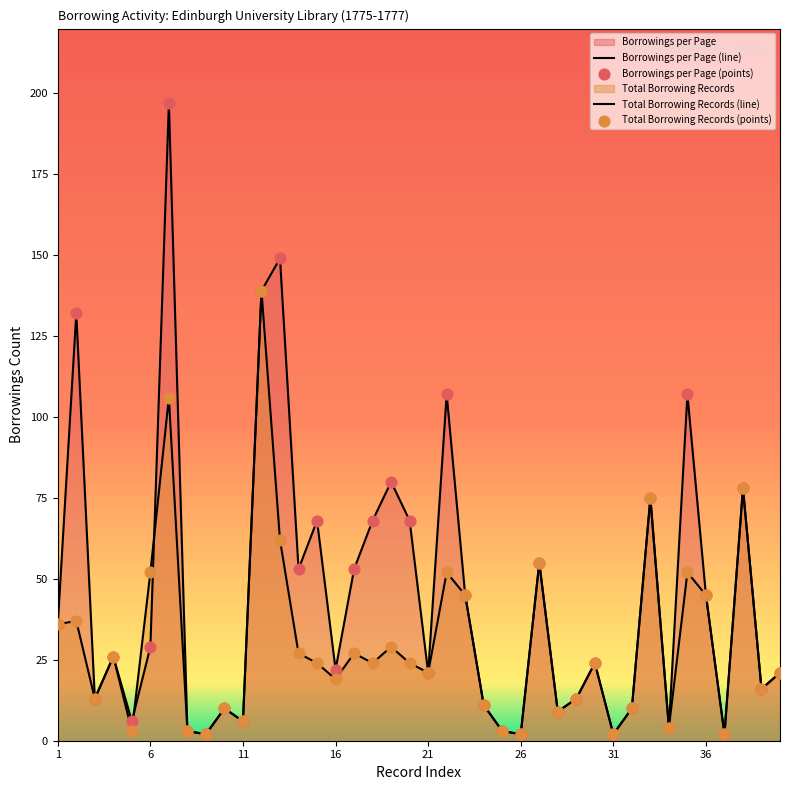

Which series has the largest total across all categories?

Borrowings per Page